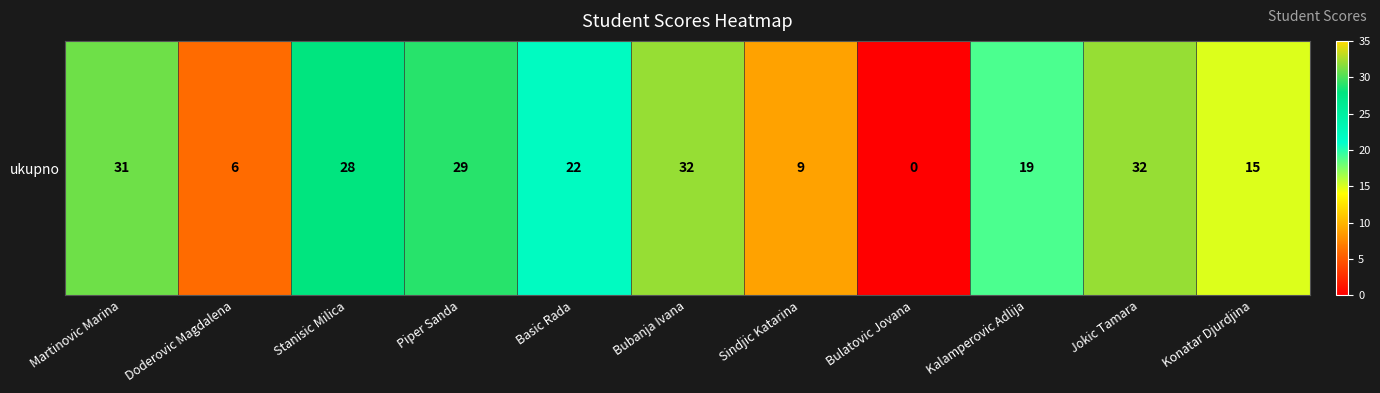

Which has a higher value, Basic Rada or Bulatovic Jovana?

Basic Rada